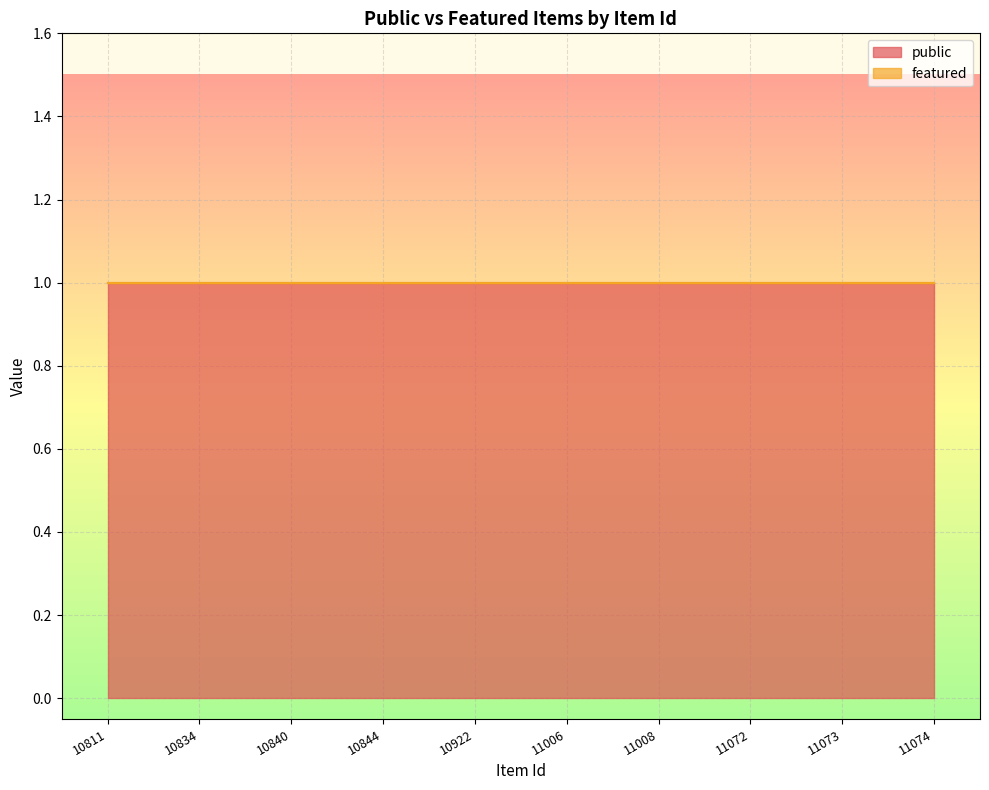

At which category does the chart reach its minimum across all series?

10811